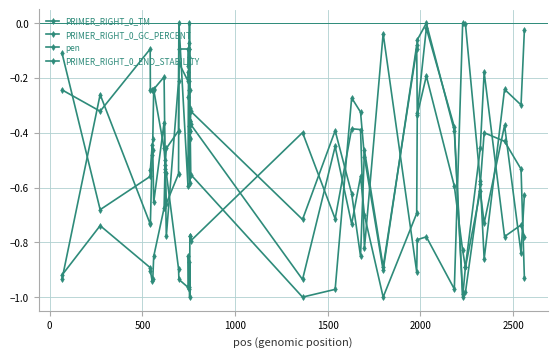

How many interior local valleys does the PRIMER_RIGHT_0_GC_PERCENT series have?

9